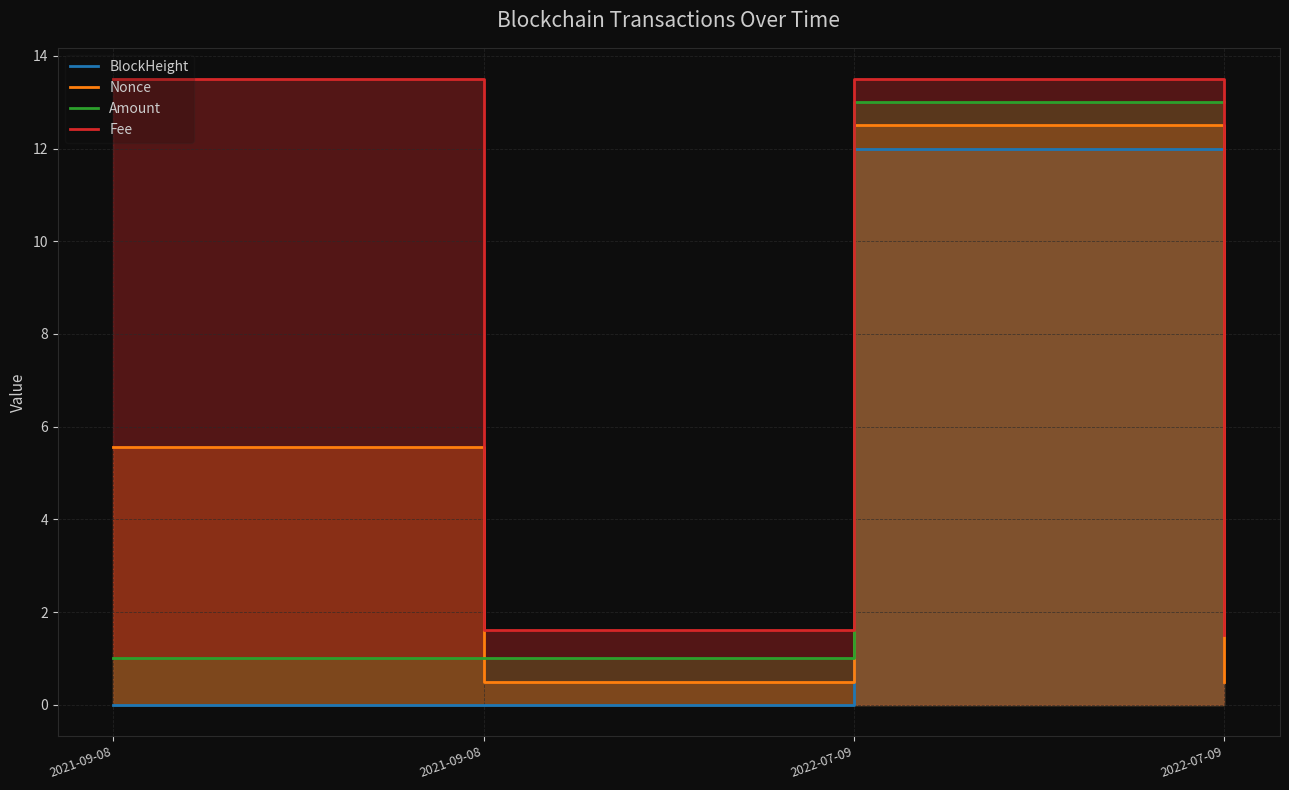

How many data points in Fee are less than 13?

2